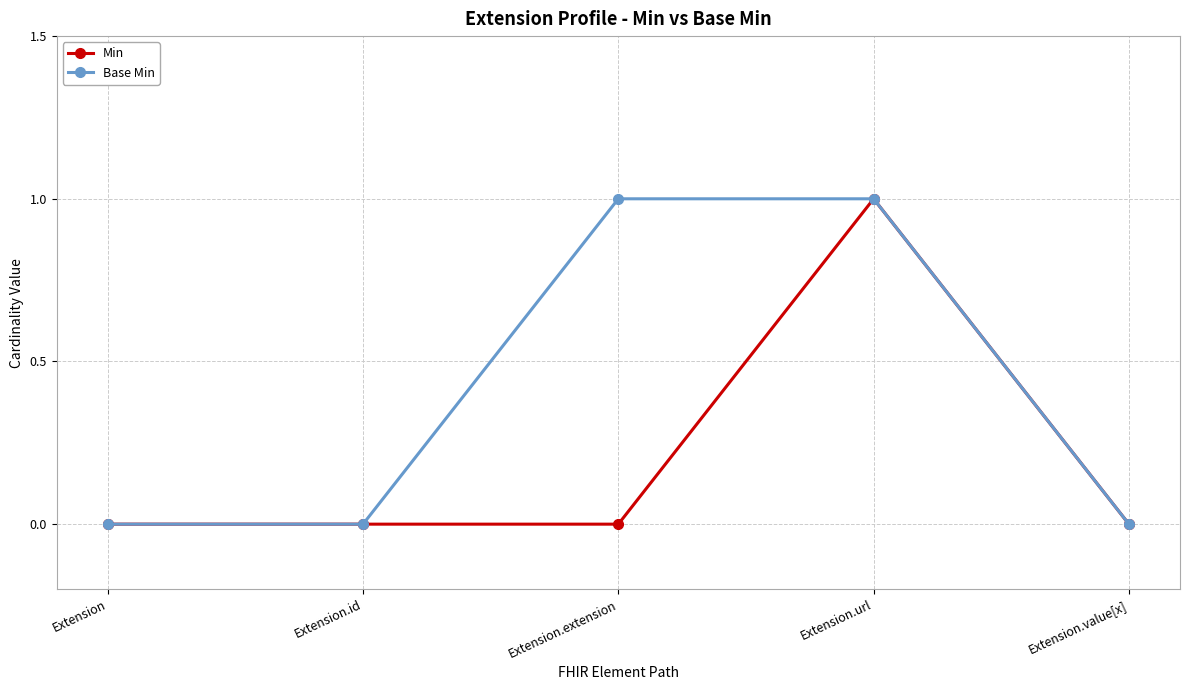

The Base Min series shows 1 at Extension. True or false?

False